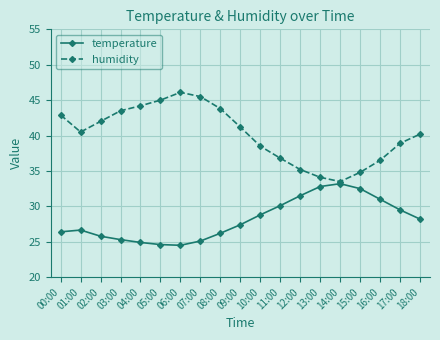

What position from the left is 18:00?

19